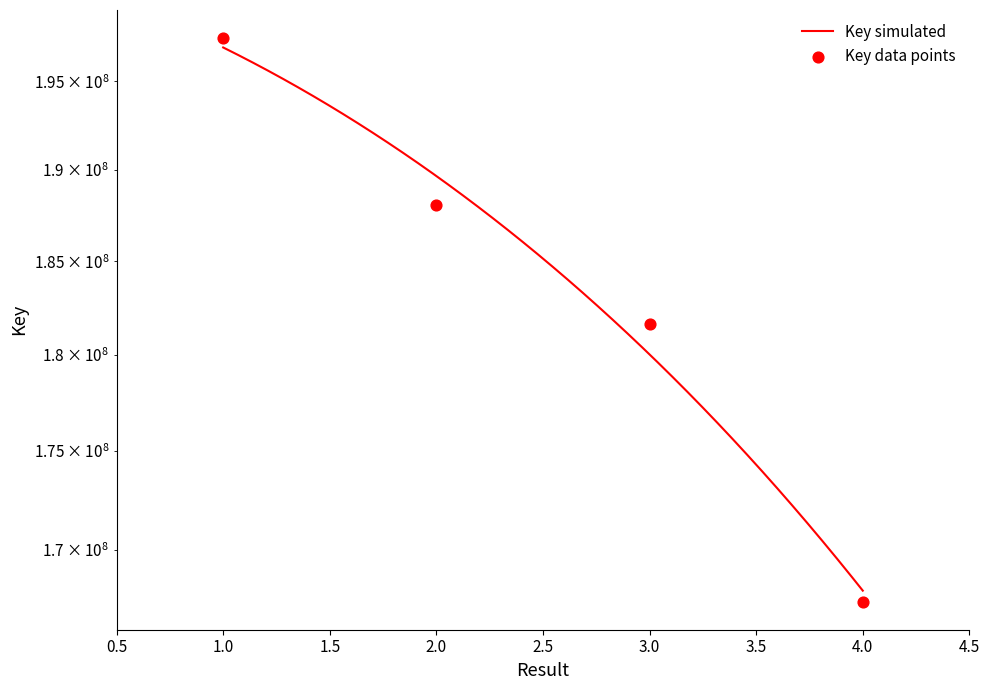

Approximately how many times larger is the value at 2 compared to 1?

1.0